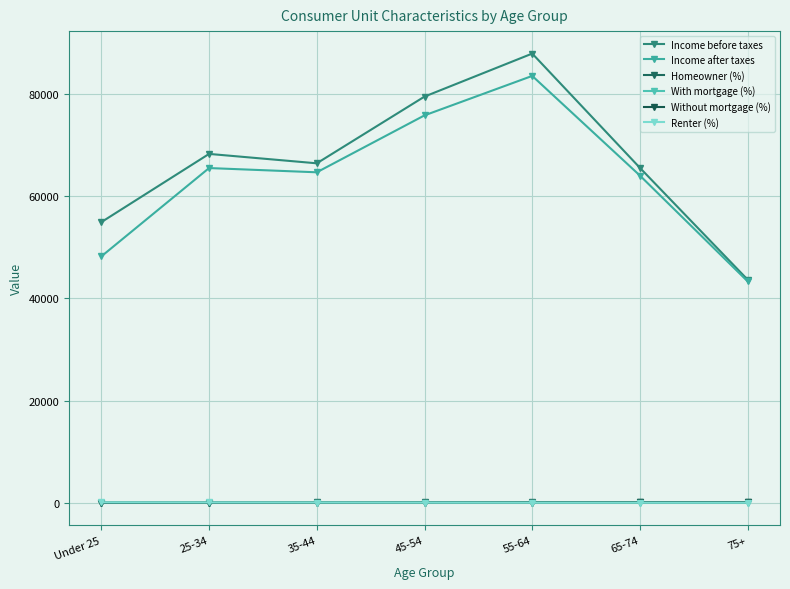

What is the label of the 2nd point from the right?

65-74